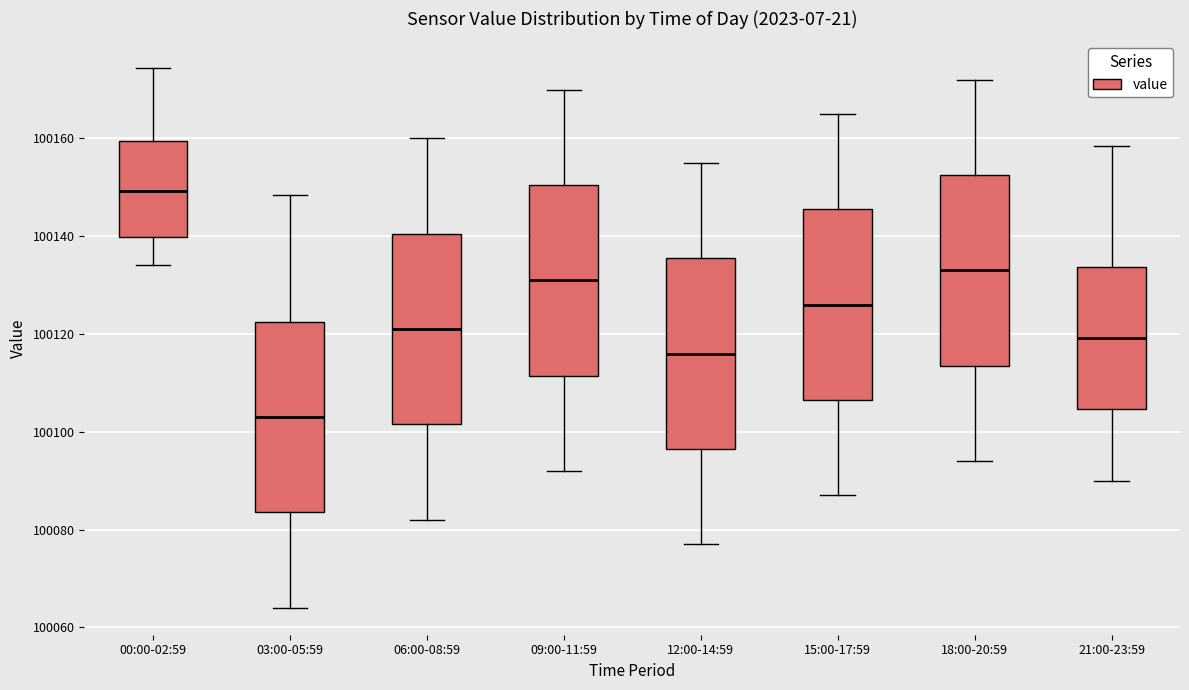

Reading left to right, transcribe this box plot: for each box, give where its median line is, the range the box spans, and where its two whiskers end, as read against the y-axis. The values are not printed on the chart, so give them approximately, as read against the axis.

00:00-02:59: median 100150, box 100140 to 100160, whiskers 100134 to 100174
03:00-05:59: median 100104, box 100084 to 100122, whiskers 100064 to 100148
06:00-08:59: median 100122, box 100102 to 100140, whiskers 100082 to 100160
09:00-11:59: median 100132, box 100112 to 100150, whiskers 100092 to 100170
12:00-14:59: median 100116, box 100096 to 100136, whiskers 100078 to 100156
15:00-17:59: median 100126, box 100106 to 100146, whiskers 100088 to 100166
18:00-20:59: median 100134, box 100114 to 100152, whiskers 100094 to 100172
21:00-23:59: median 100120, box 100104 to 100134, whiskers 100090 to 100158